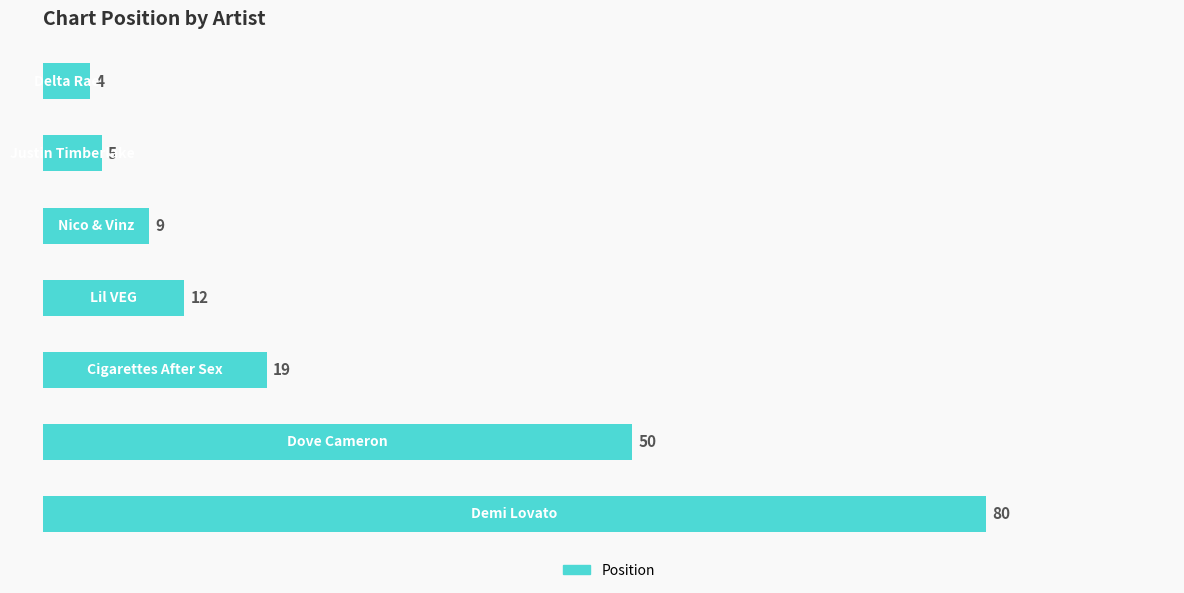

What is the minimum value shown in the chart?

4